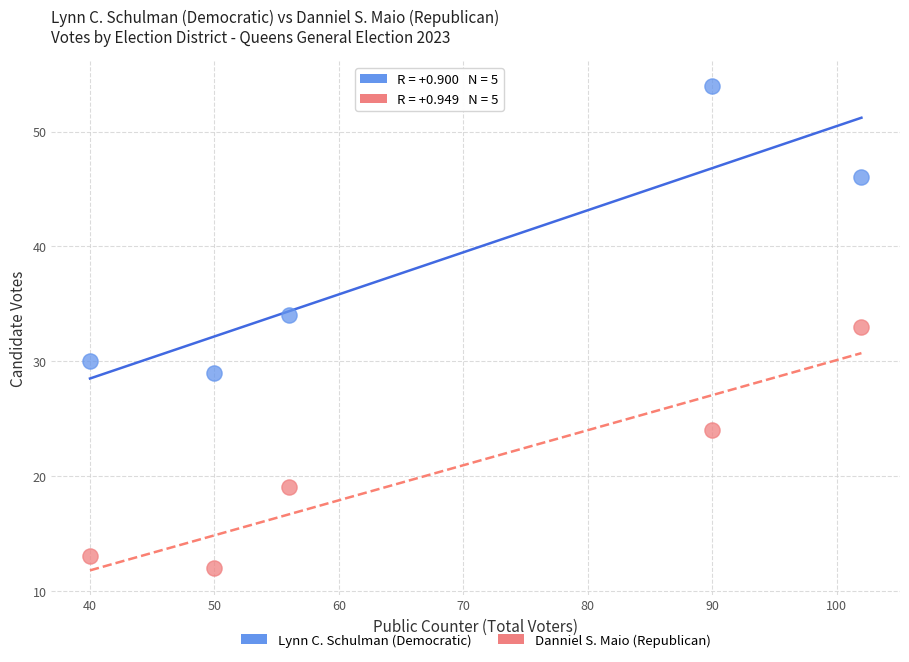

What are all the series names shown in the legend?

Lynn C. Schulman (Democratic), Danniel S. Maio (Republican)